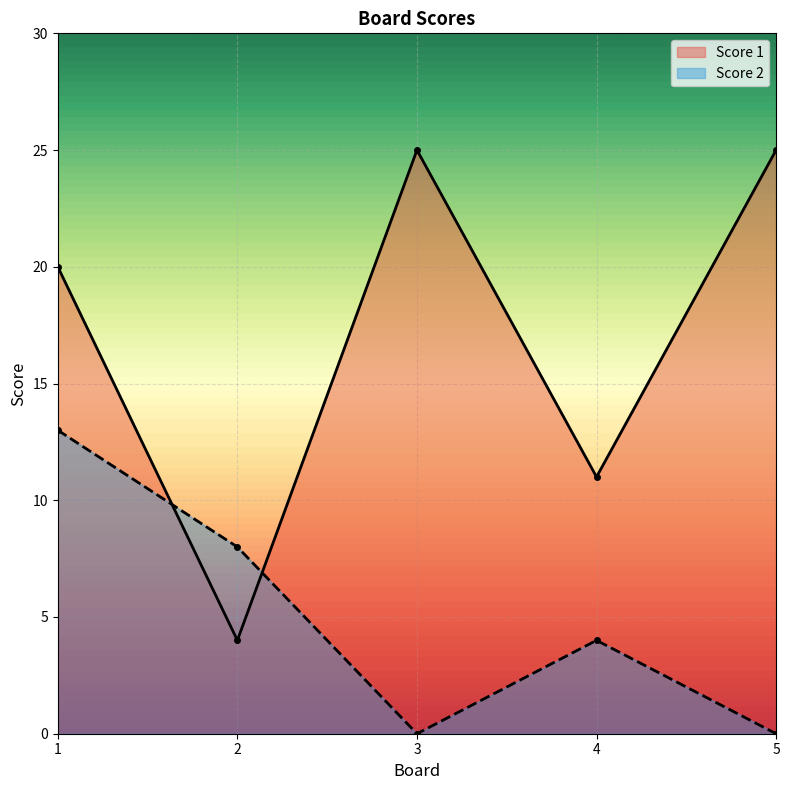

What is the difference between the second highest and minimum values in the Score 2 series?

8